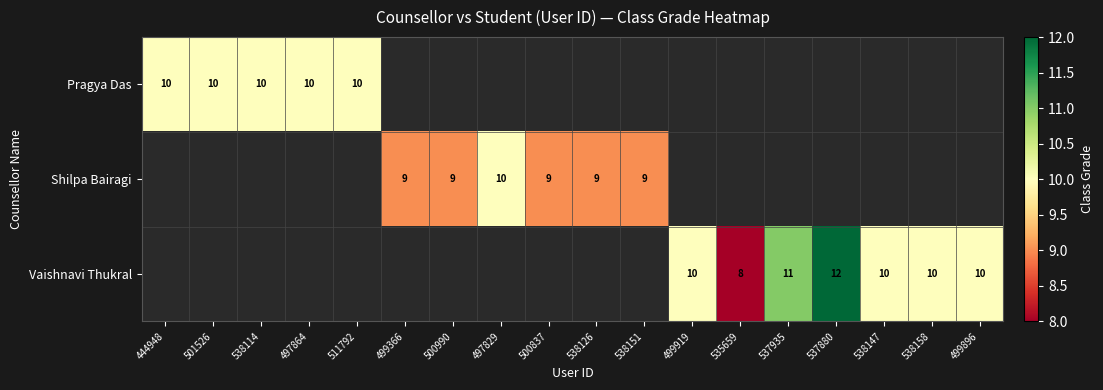

The Vaishnavi Thukral series shows 10 at 499896. True or false?

True